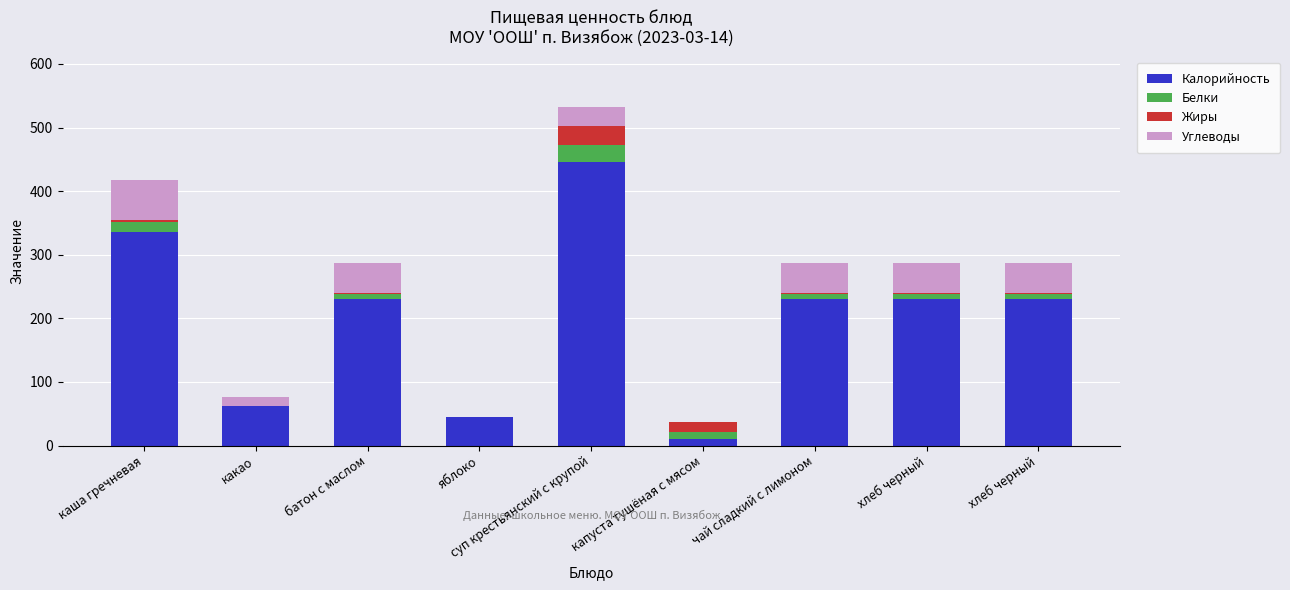

Are the bars grouped side by side (vs. stacked)?

No